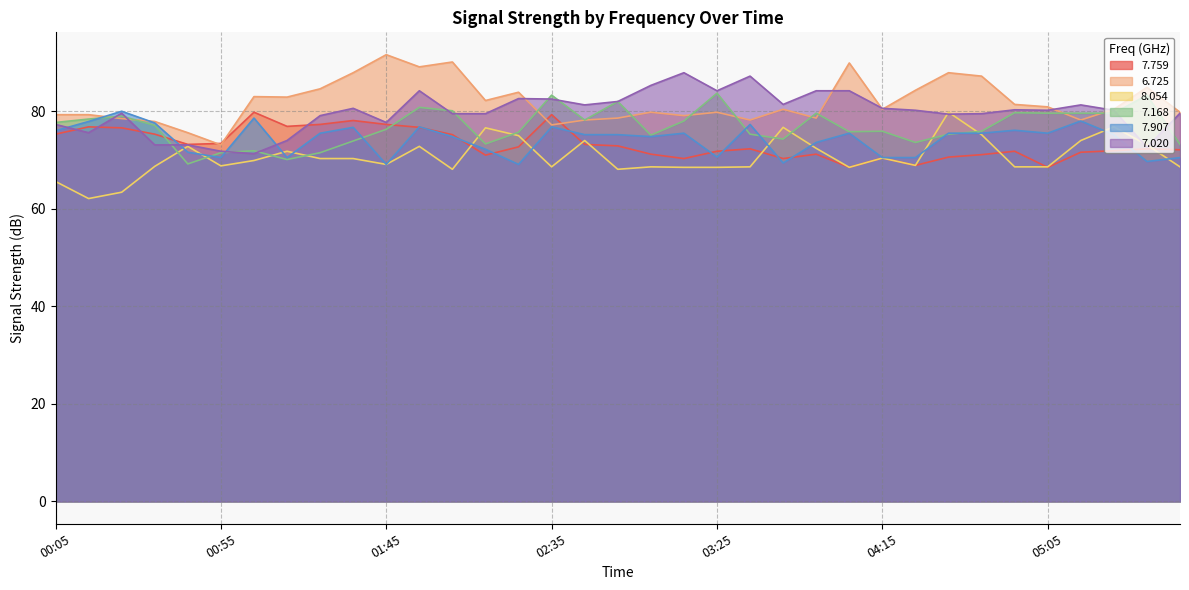

Which series has the largest range (max minus min)?

6.725